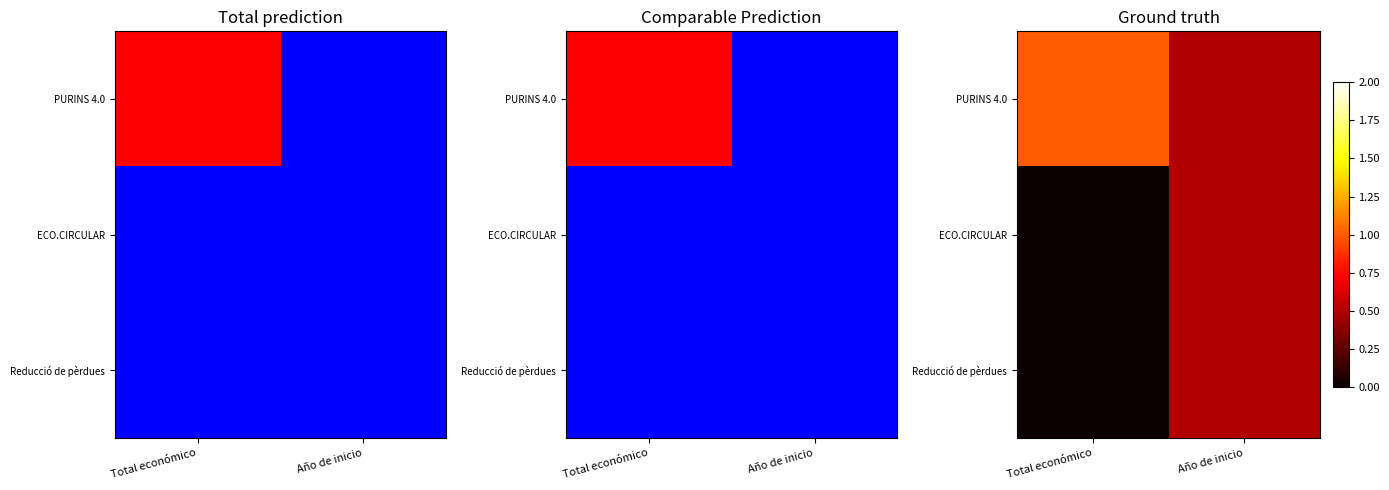

What is the approximate value of PURINS 4.0 at Total económico?

1.0